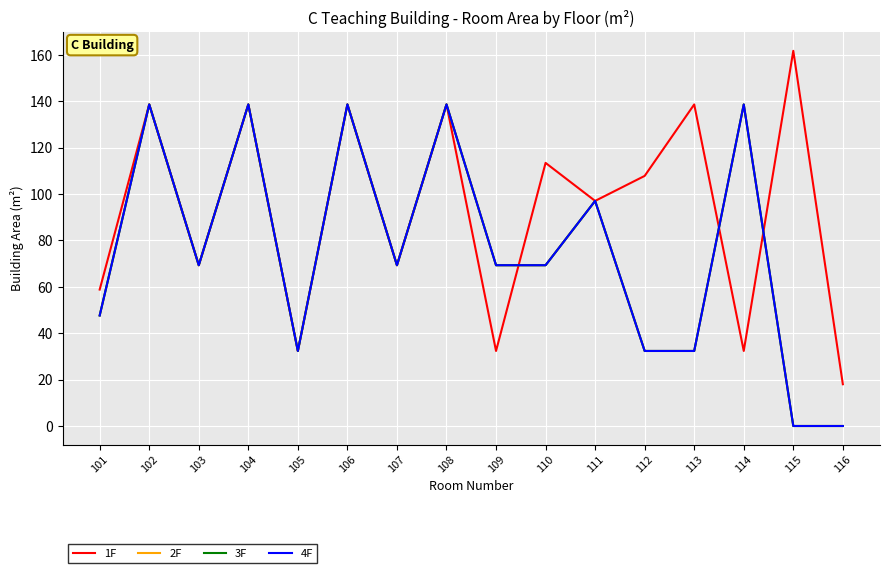

What is the average value of the 1F series?

92.8